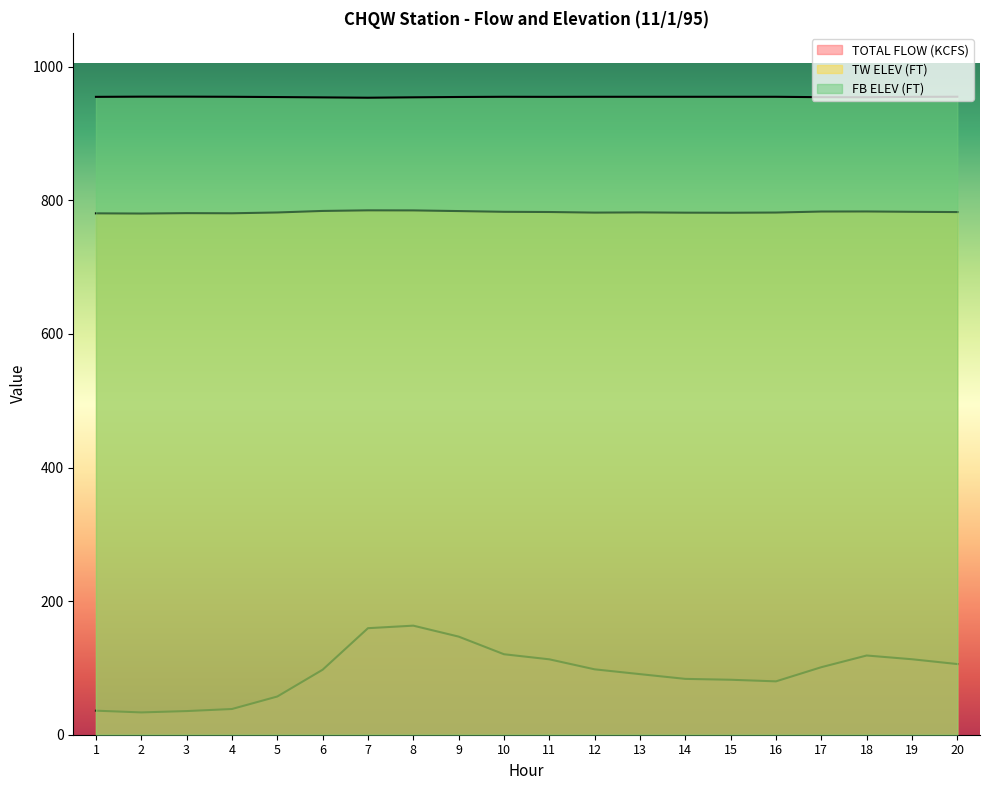

True or false: FB ELEV (FT) and TOTAL FLOW (KCFS) cross at least once.

False